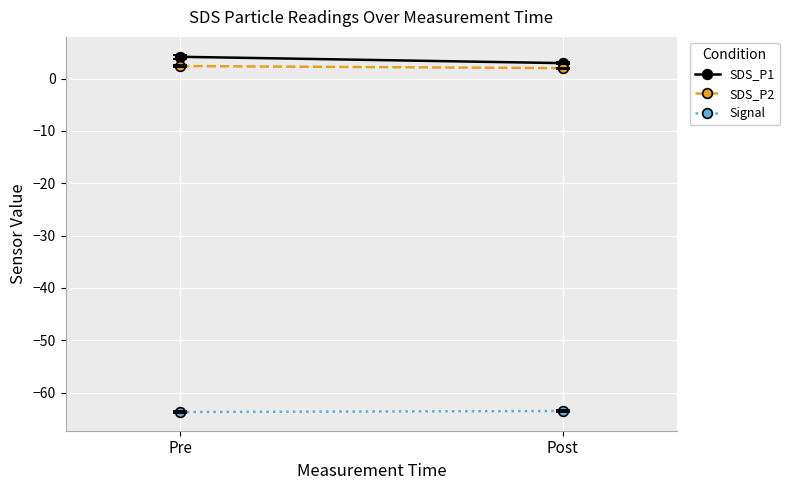

Which series changed the most between Pre and Post?

SDS_P1